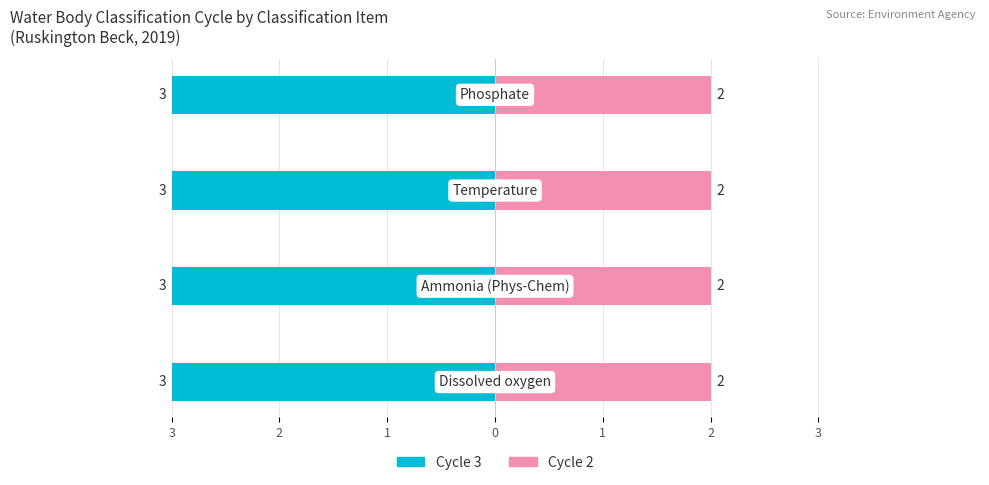

What is the label of the 1st bar from the left?

Dissolved oxygen